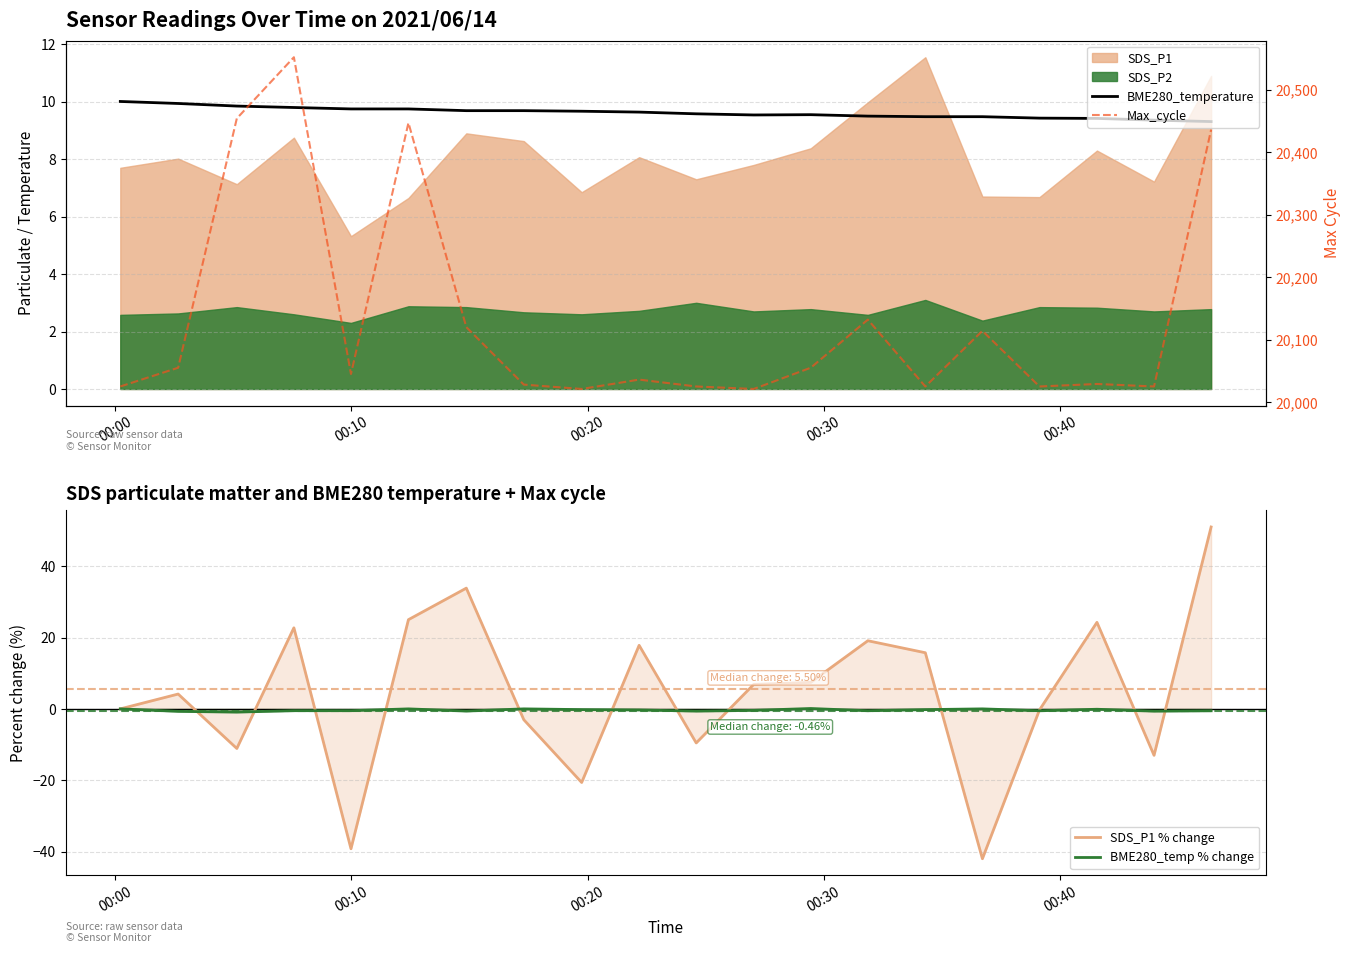

What is the label of the 2nd point from the left?

00:10